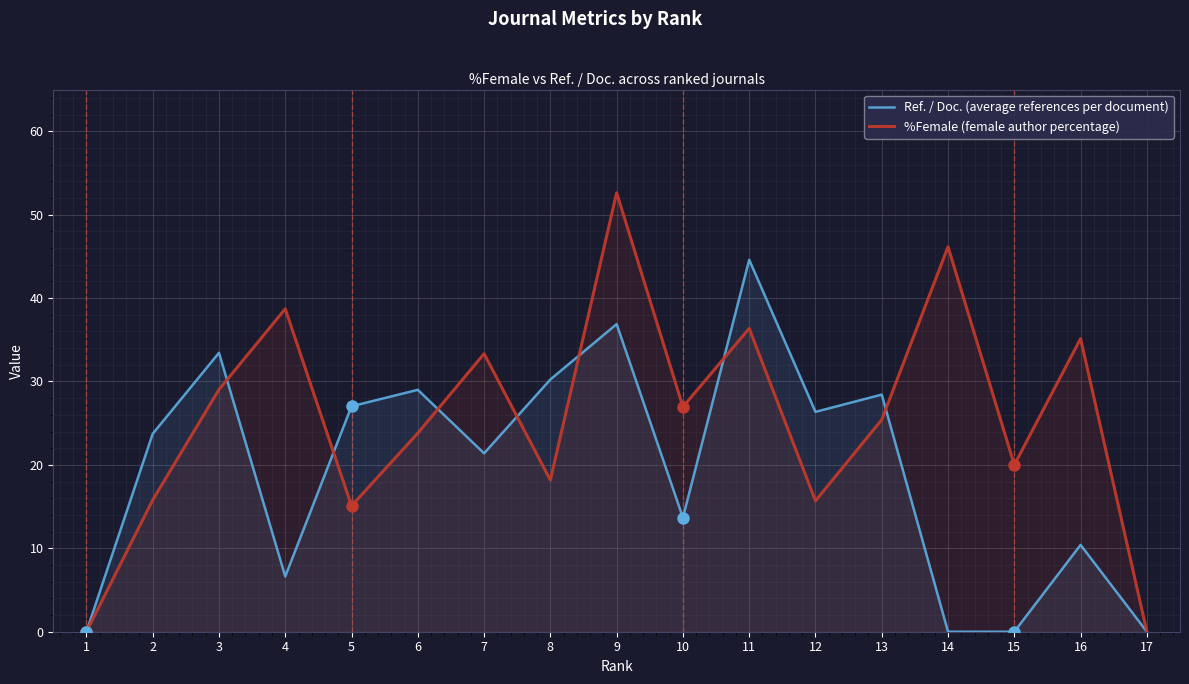

At how many categories does at least one series exceed 19?

15